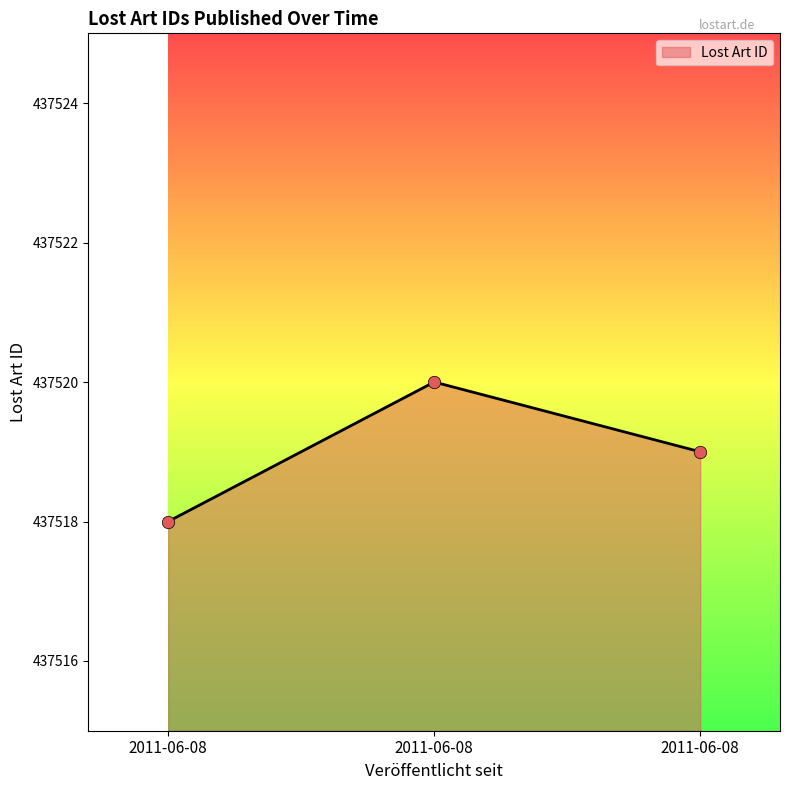

What is the change in value from 2011-06-08 to 2011-06-08?

-1